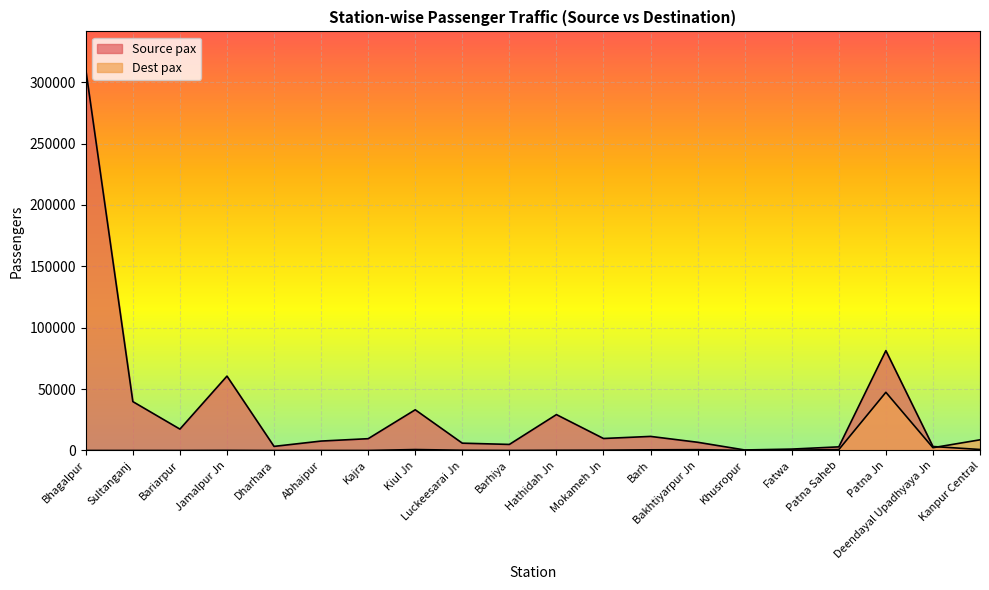

At which category is the sum across all series the highest?

Bhagalpur